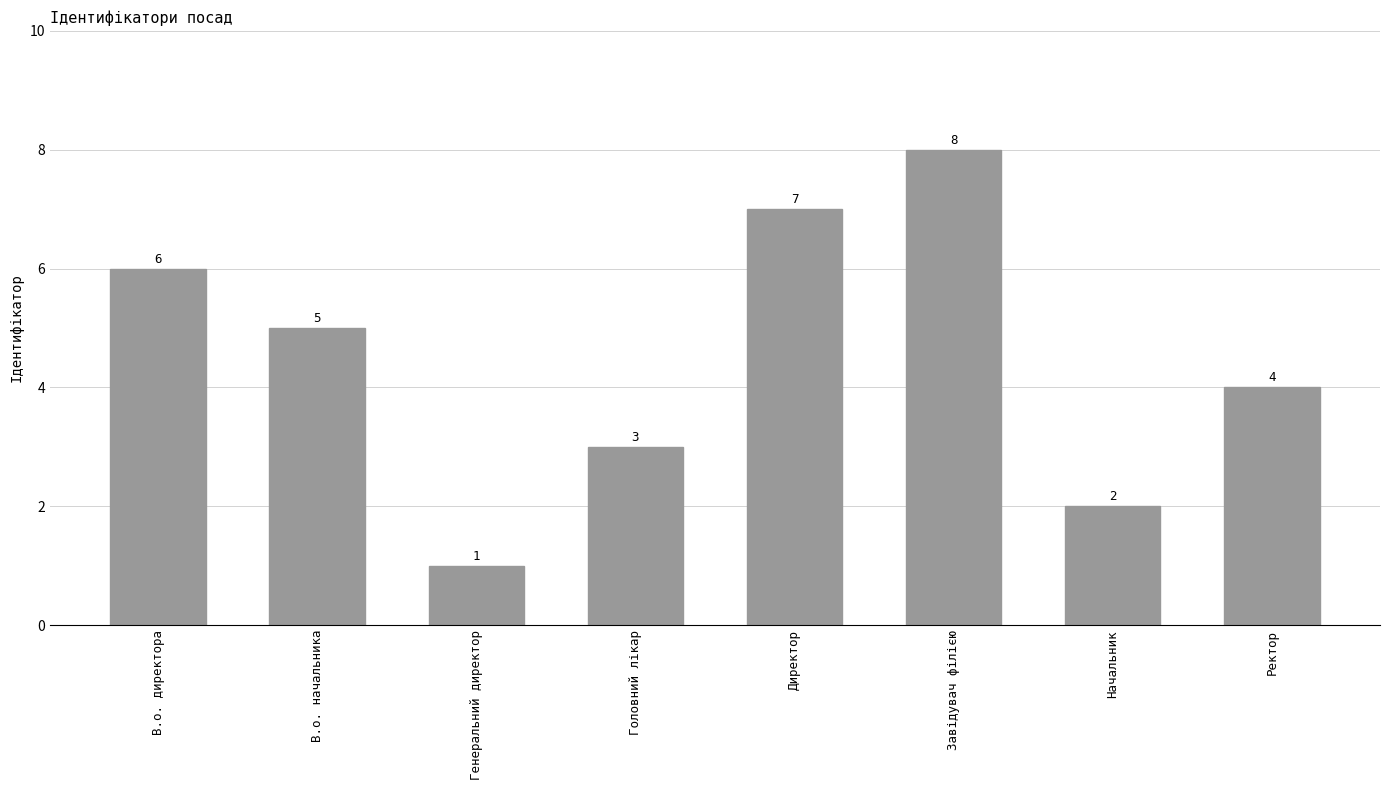

List the labels in order of value, smallest first.

Генеральний директор, Начальник, Головний лікар, Ректор, В.о. начальника, В.о. директора, Директор, Завідувач філією